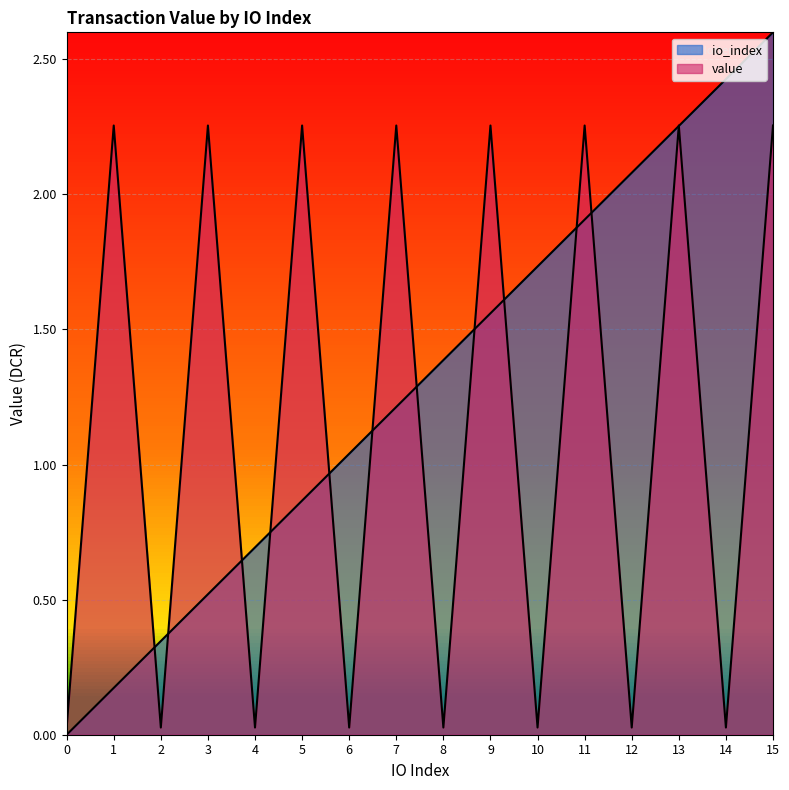

What is the difference between the io_index values at 12 and 10?

0.3